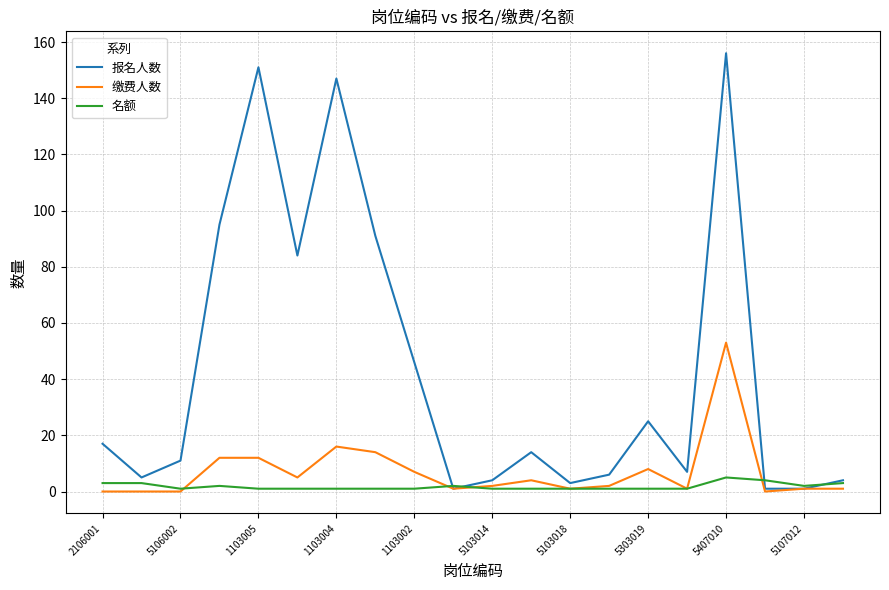

Which series has the largest total across all categories?

报名人数